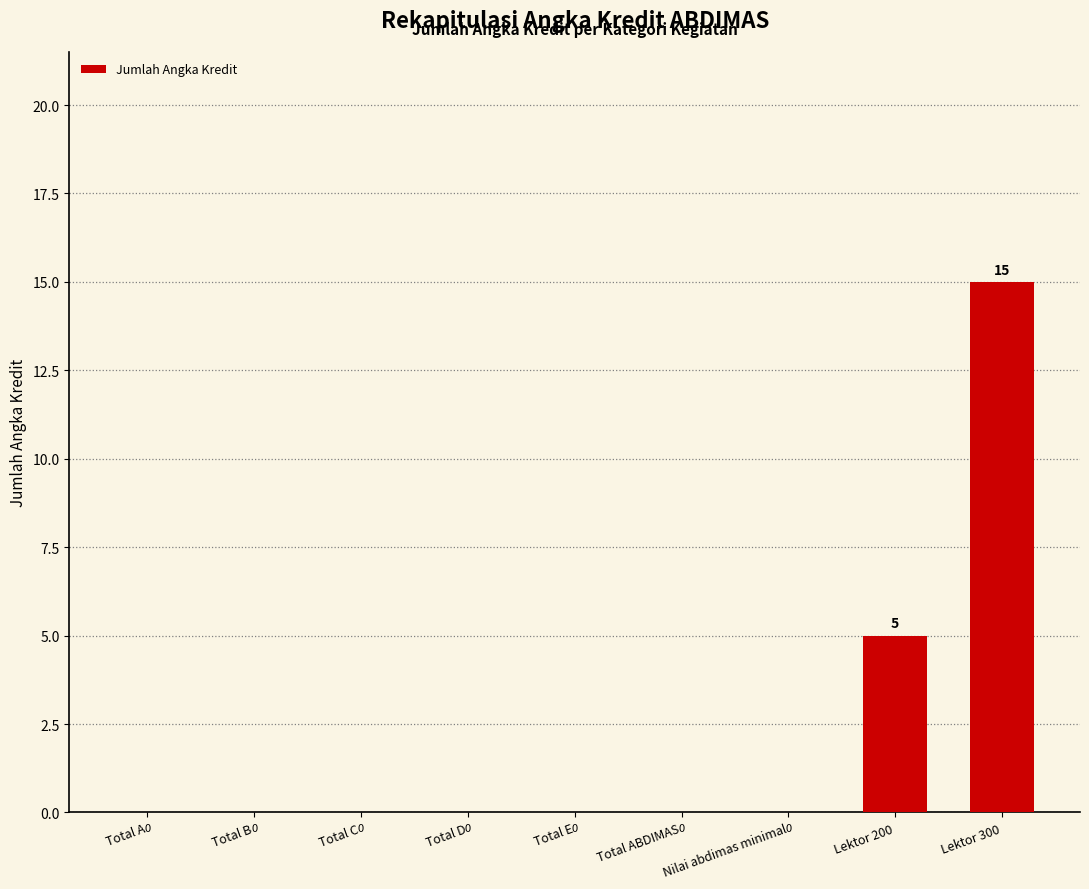

The chart shows a value of 0 at Total D. True or false?

True